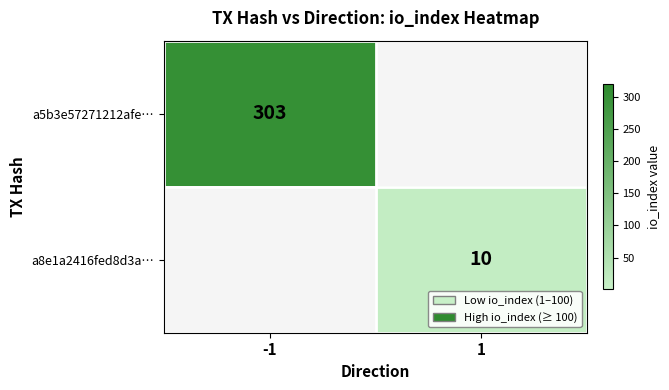

Rank the series by their average value, from highest to lowest.

a5b3e57271212afe…, a8e1a2416fed8d3a…